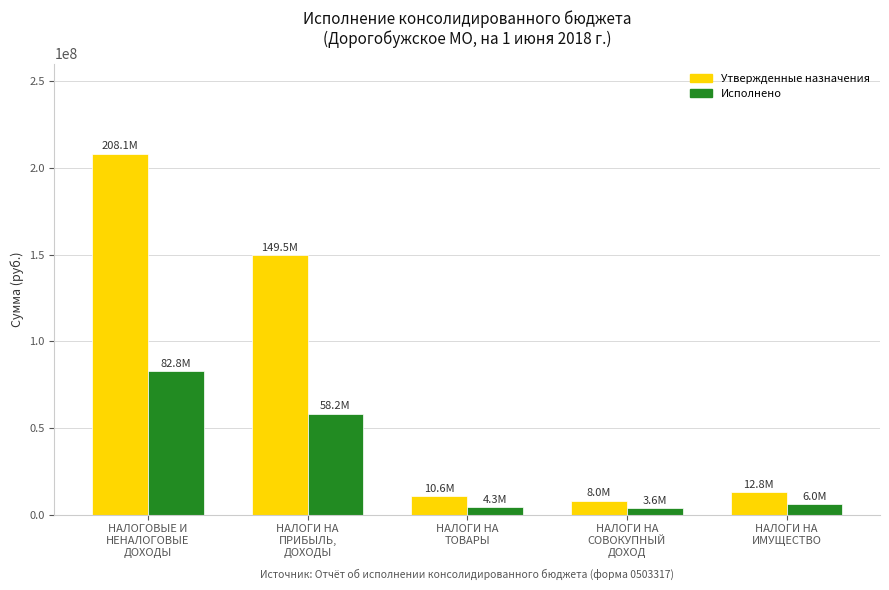

Is the value of Утвержденные назначения at НАЛОГИ НА
ПРИБЫЛЬ,
ДОХОДЫ greater than the value of Исполнено at НАЛОГИ НА
СОВОКУПНЫЙ
ДОХОД?

Yes